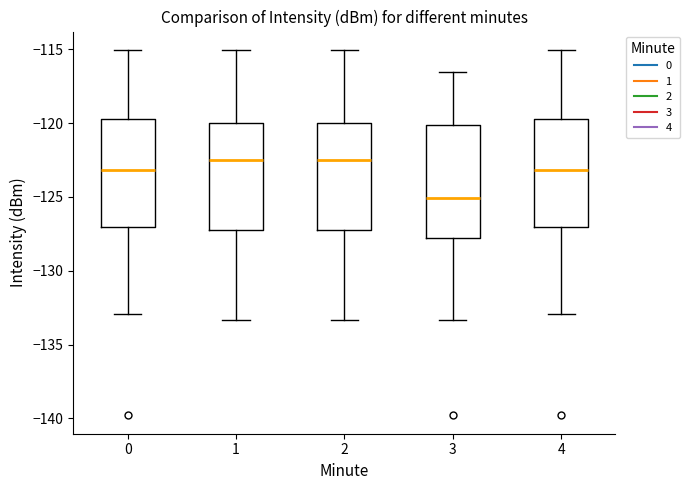

Reading left to right, read every box against the y-axis: the position of its median line, the range the box covers, and the ends of its whiskers. The values are not printed on the chart, so give them approximately, as read against the axis.

0: median -123.0, box -127.0 to -120.0, whiskers -133.0 to -115.0
1: median -122.5, box -127.0 to -120.0, whiskers -133.5 to -115.0
2: median -122.5, box -127.0 to -120.0, whiskers -133.5 to -115.0
3: median -125.0, box -128.0 to -120.0, whiskers -133.5 to -116.5
4: median -123.0, box -127.0 to -120.0, whiskers -133.0 to -115.0